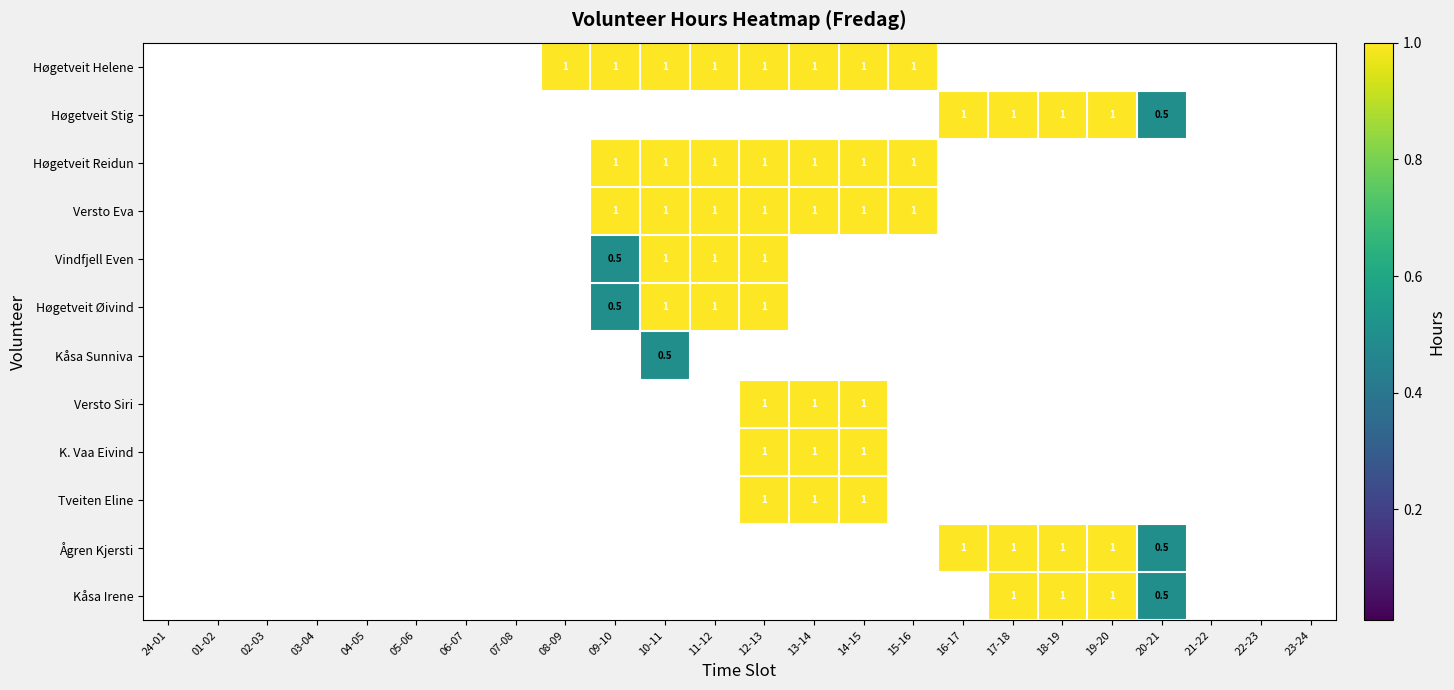

The value of Versto Eva at 15-16 is 0.5. True or false?

False